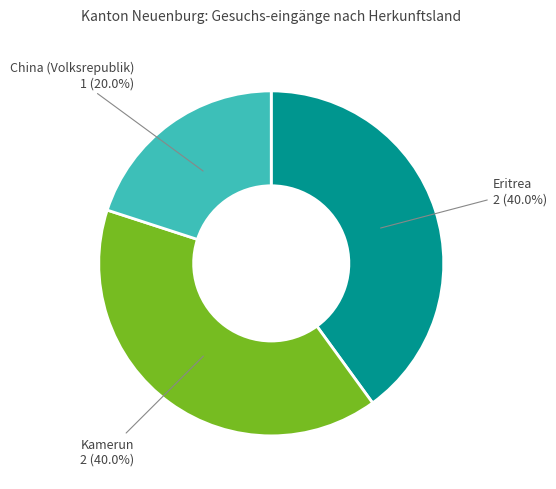

Does any single category account for the majority?

No